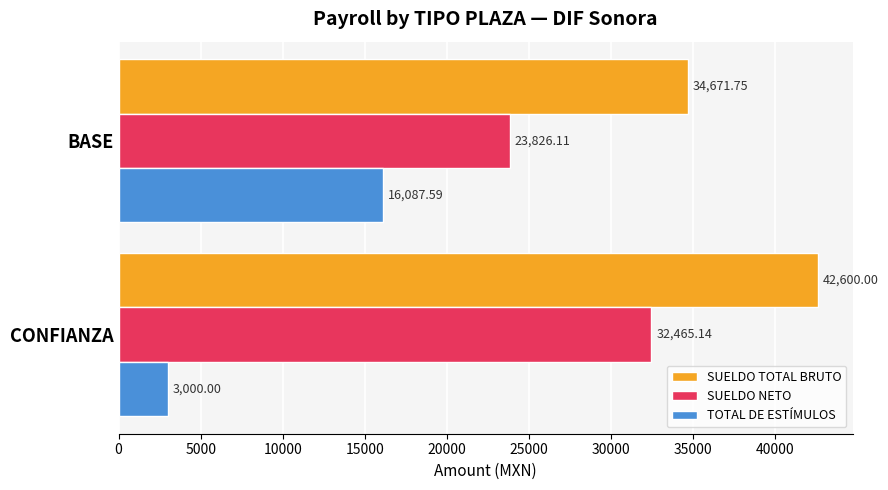

Between CONFIANZA and BASE, which series saw the biggest shift?

TOTAL DE ESTÍMULOS